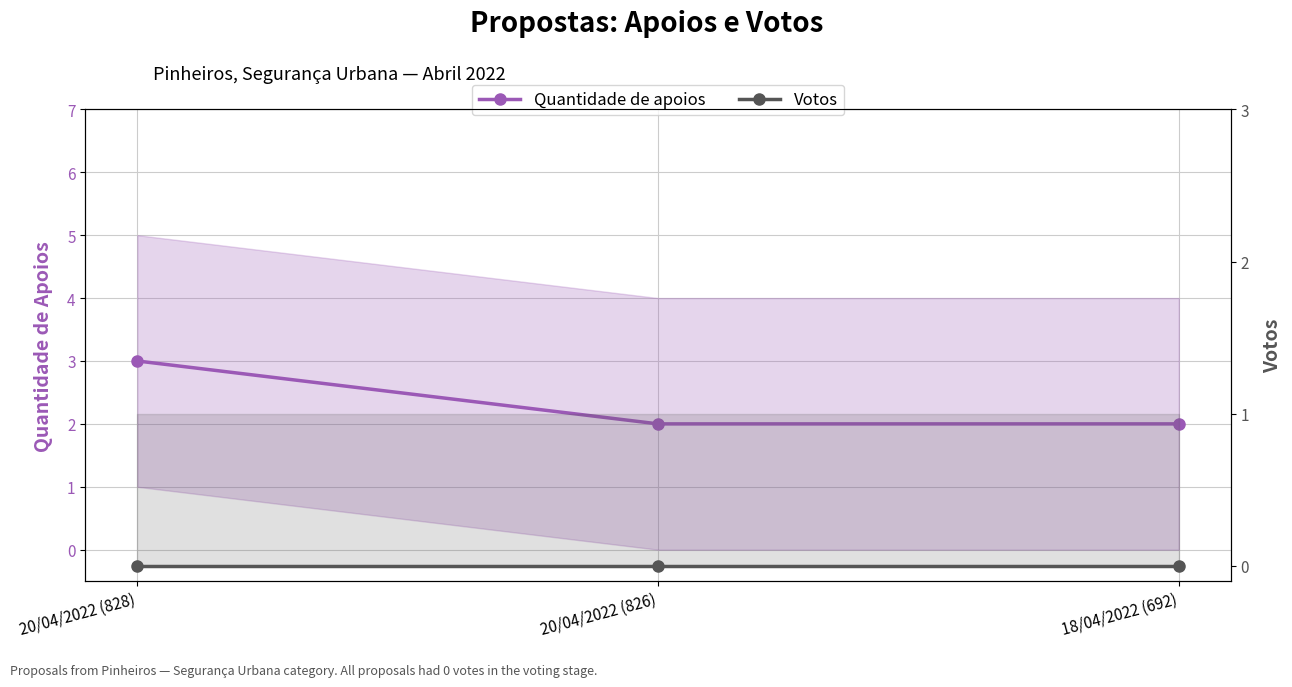

Which label corresponds to the largest value in the chart?

20/04/2022 (828)